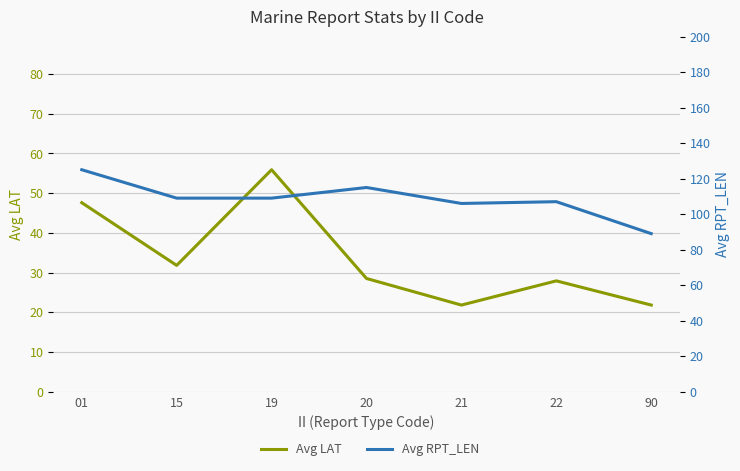

What is the total value across all series at 15?

140.8